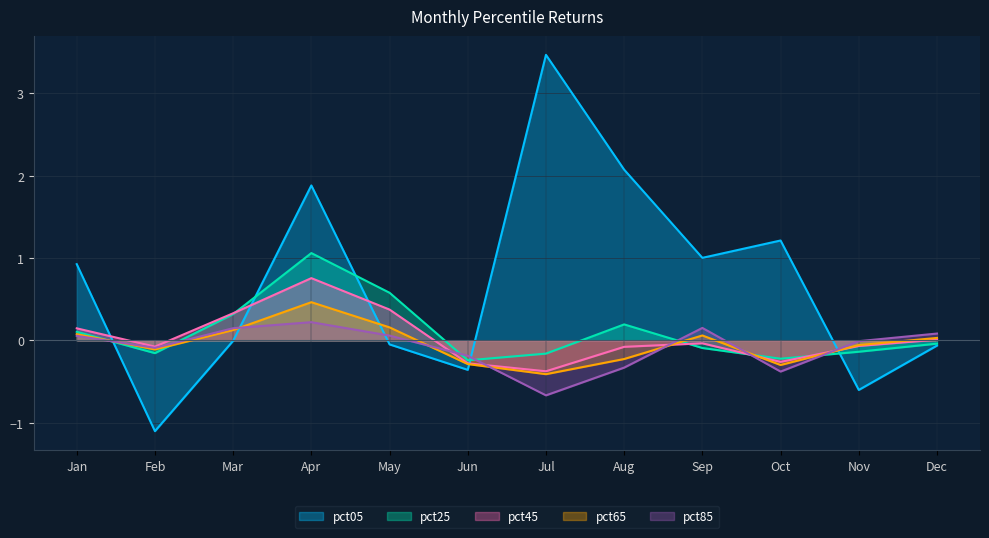

What is the average value of the pct25 series?

0.1